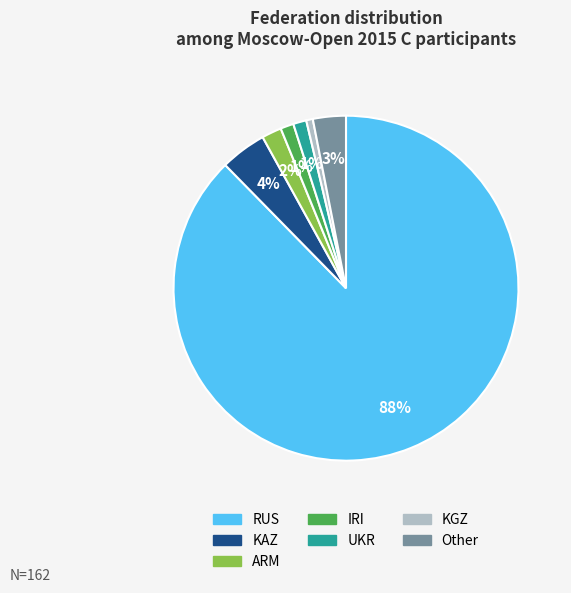

Count the number of slices in the pie.

7